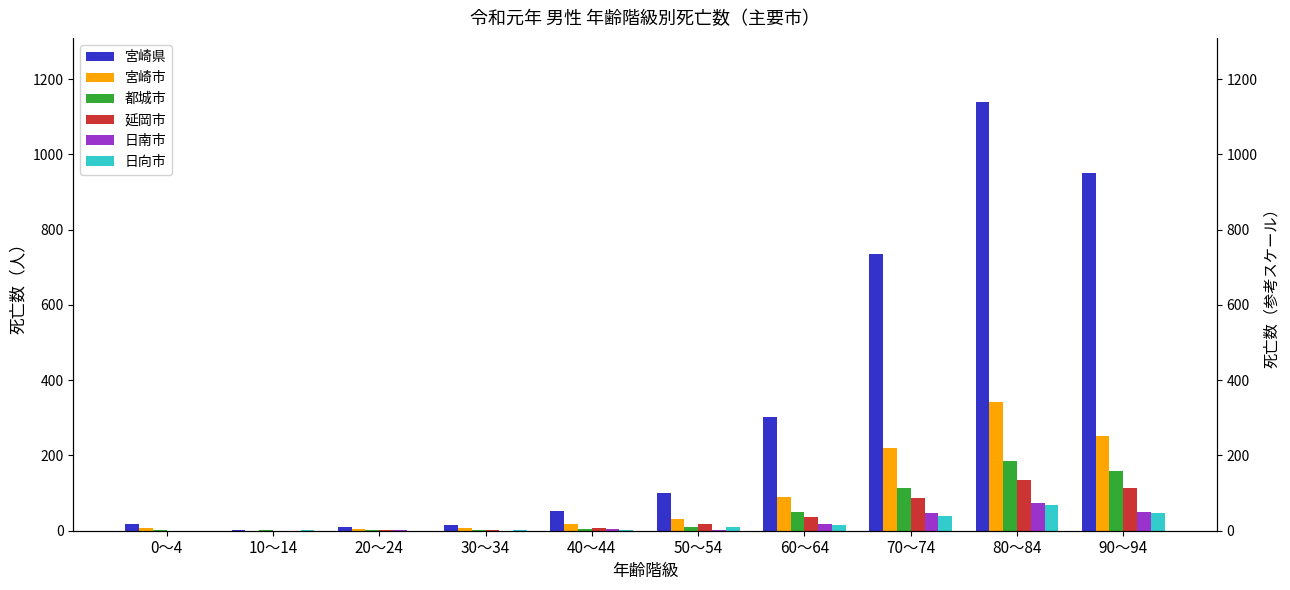

At which category is the sum across all series the highest?

80～84